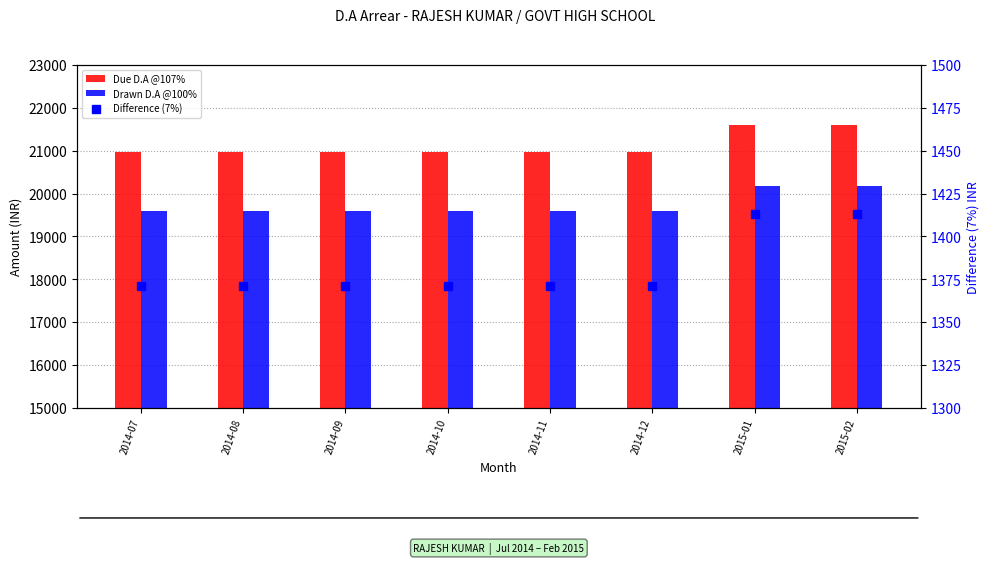

At which label does Due D.A @107% reach its peak?

2015-01